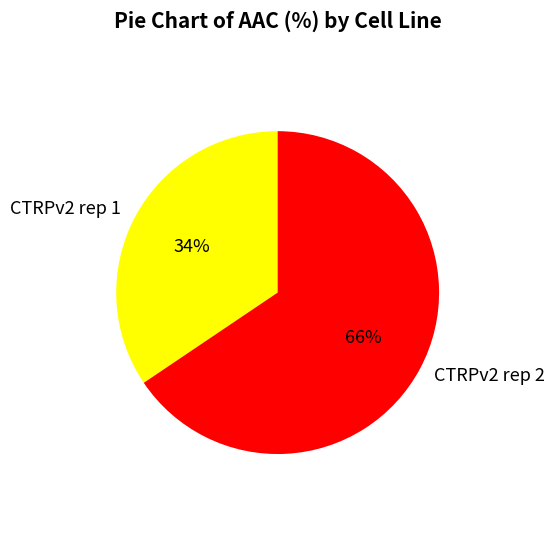

To the nearest percent, what percentage of the pie is CTRPv2 rep 1?

34%